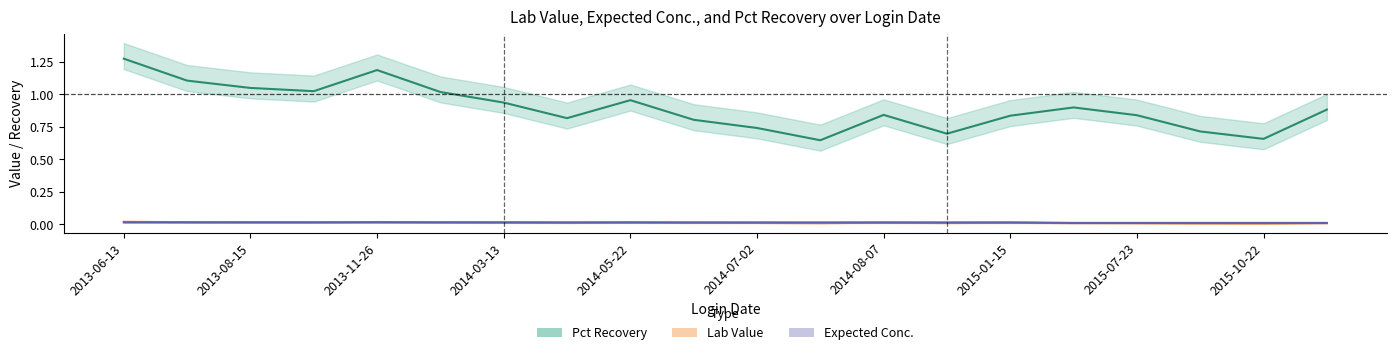

The value of Expected Conc. at 2015-07-23 is 0.0. True or false?

True